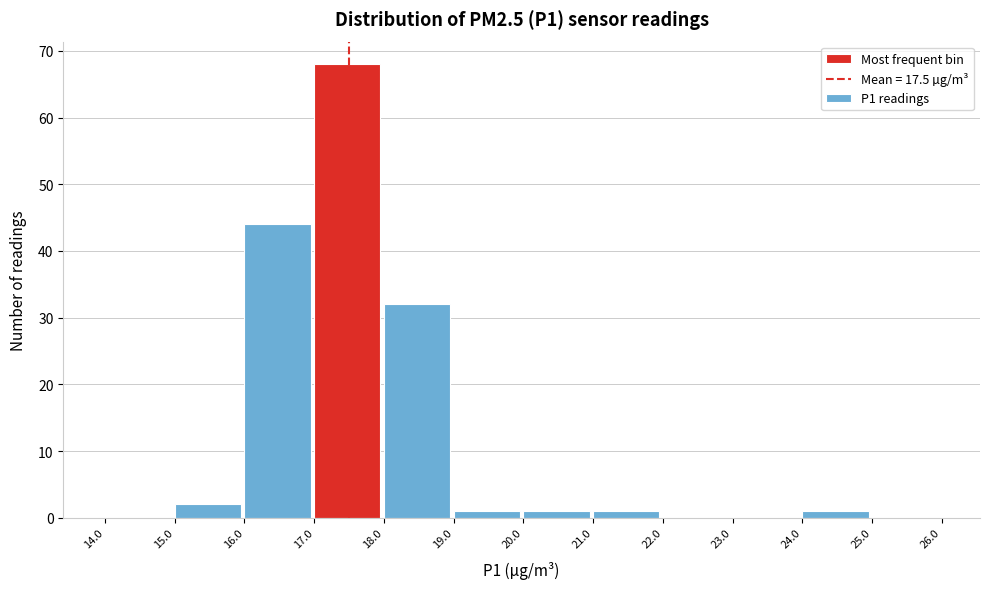

Reading left to right, transcribe this chart: for each bar, give the range it covers on the x-axis and its height. The values are not printed on the chart, so give them approximately, as read against the axis.

14.0 to 15.0: 0
15.0 to 16.0: 2
16.0 to 17.0: 44
17.0 to 18.0: 68
18.0 to 19.0: 32
19.0 to 20.0: 1
20.0 to 21.0: 1
21.0 to 22.0: 1
22.0 to 23.0: 0
23.0 to 24.0: 0
24.0 to 25.0: 1
25.0 to 26.0: 0